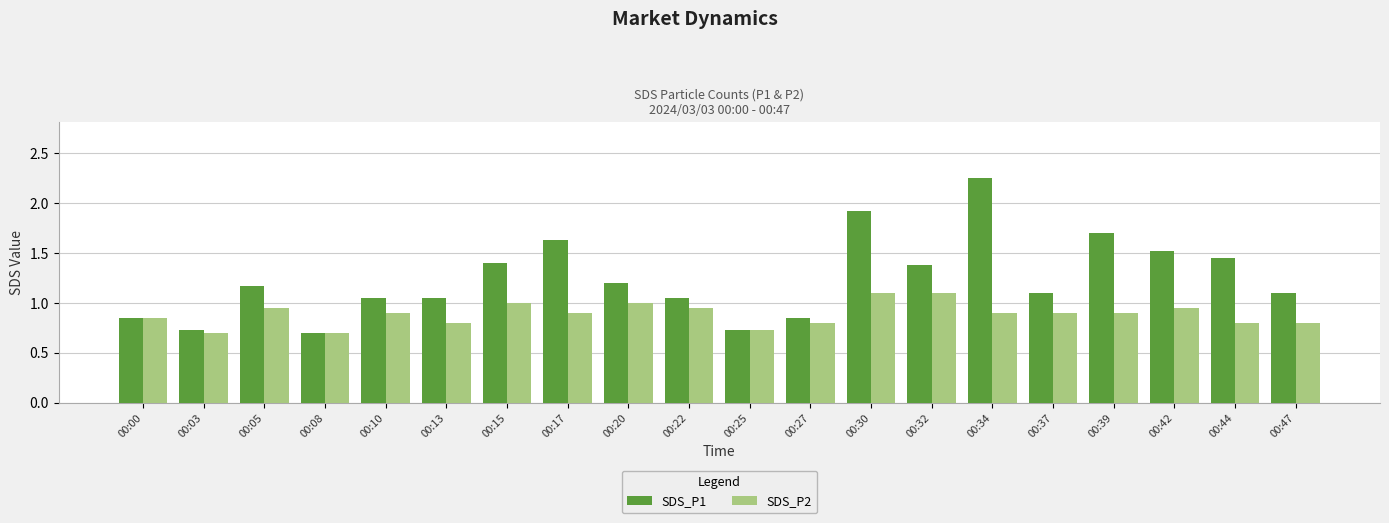

What is the sum of the SDS_P1 values at 00:44 and 00:22?

2.5